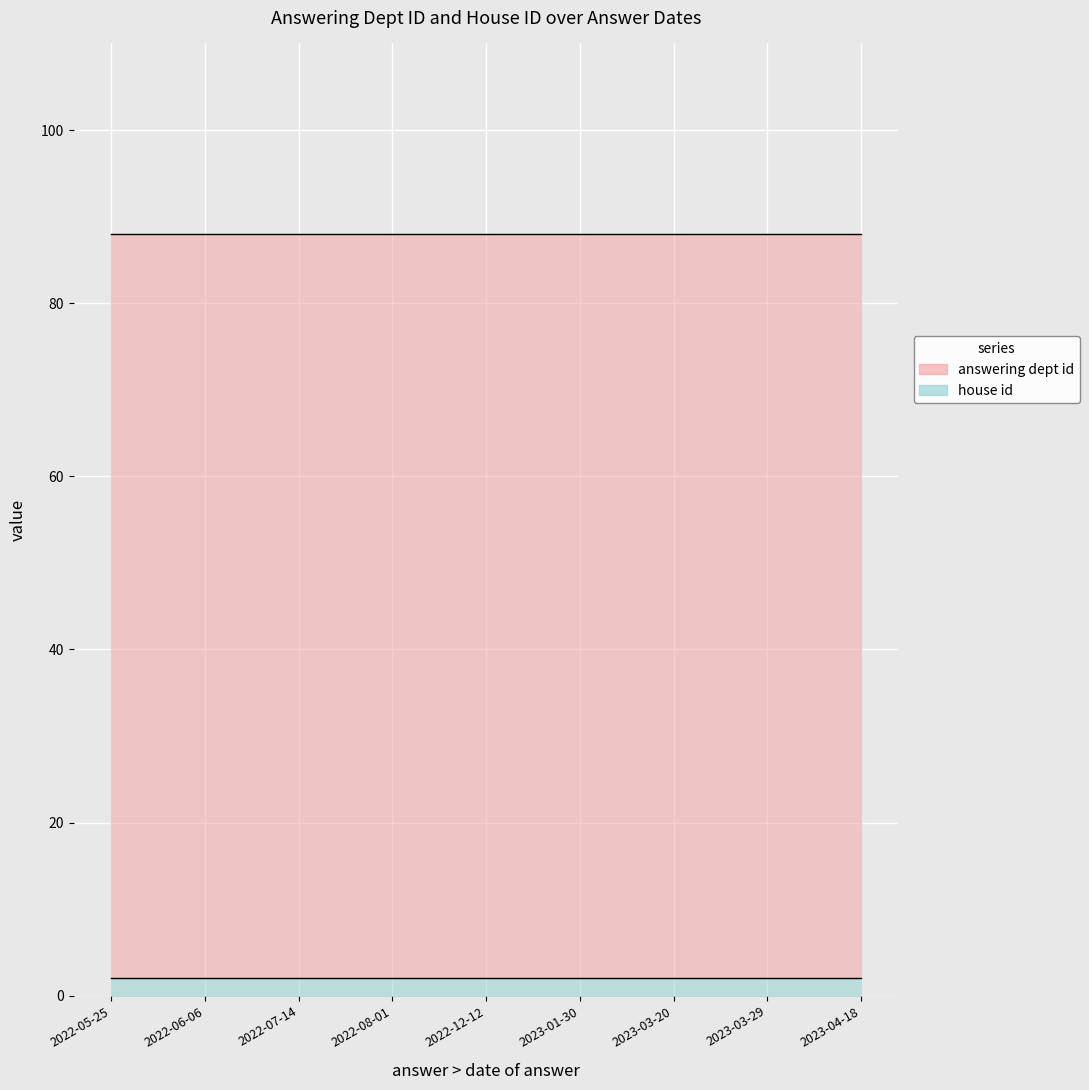

What is the maximum value shown in the chart?

88